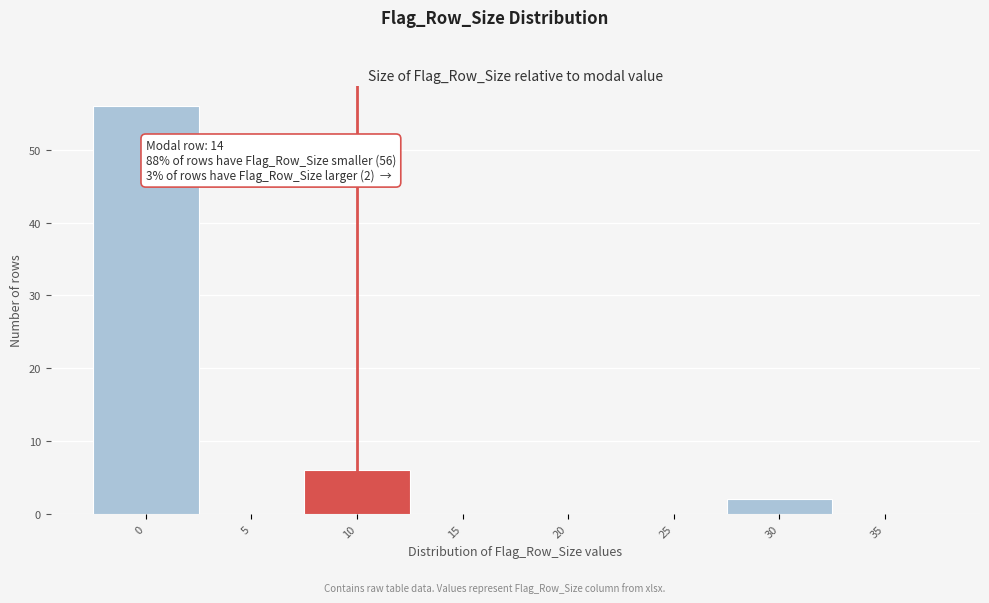

Reading right to left, extract all data points from this chart.

35=0	30=2	25=0	20=0	15=0	10=6	5=0	0=56